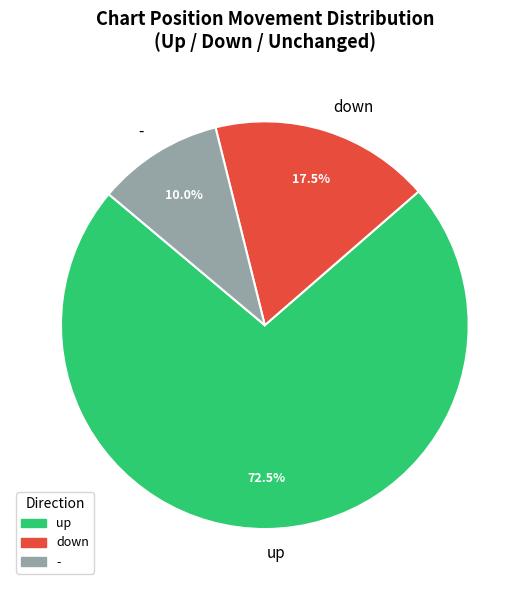

To the nearest percent, what is the difference between the largest and smallest slice percentages?

62%